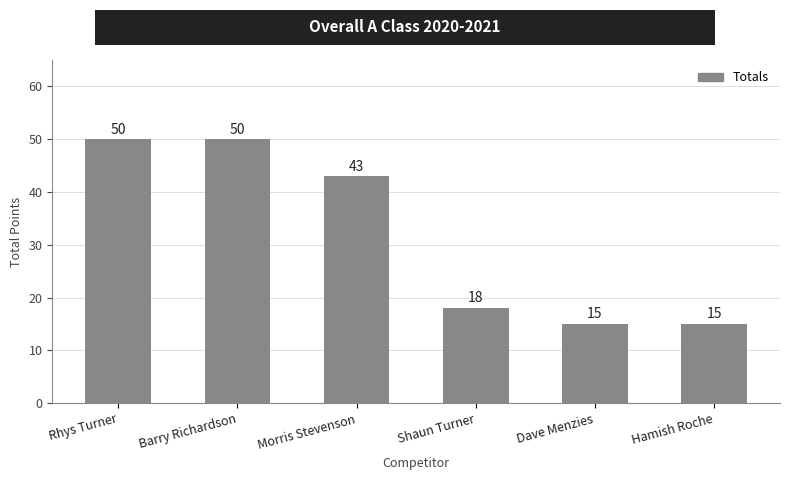

What is the difference between the maximum and minimum values?

35